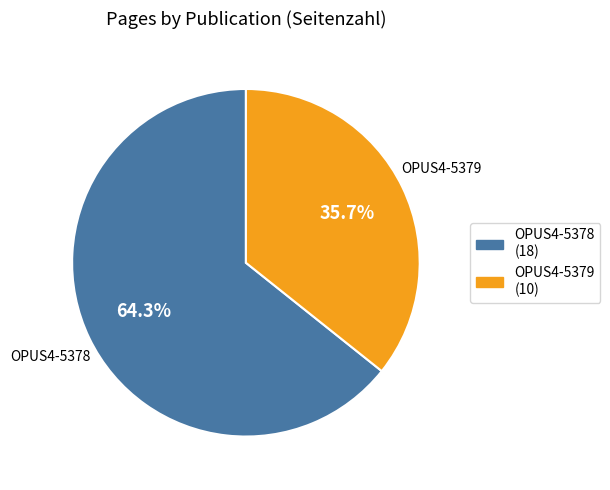

To the nearest percent, what portion does OPUS4-5379 represent?

36%